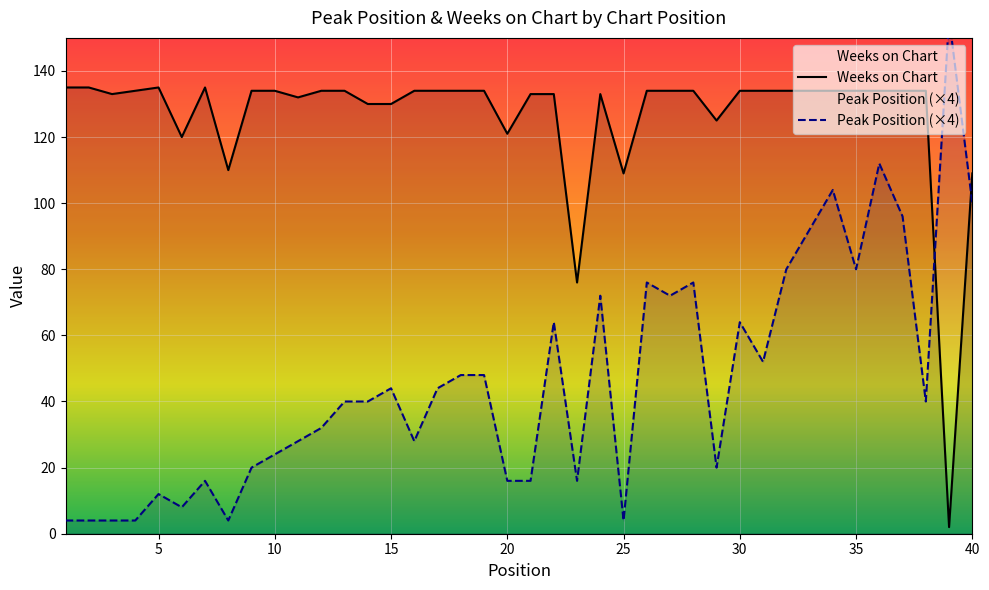

What is the sum of all Weeks on Chart values?

5050